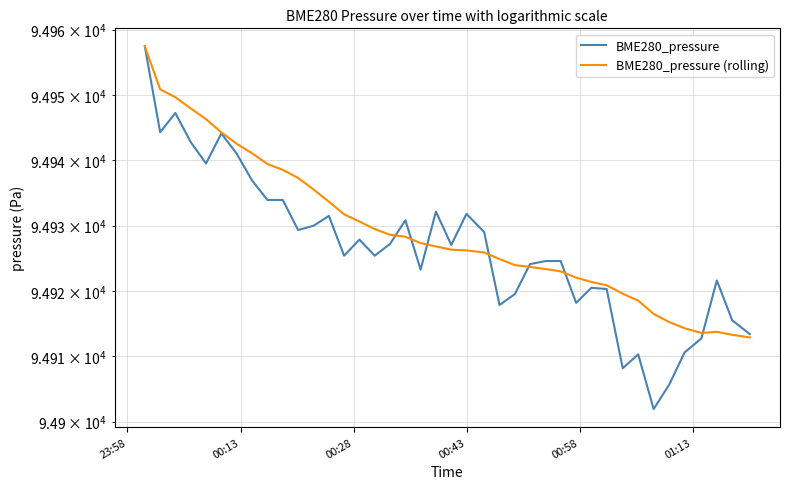

At which category is the sum across all series the highest?

23:58